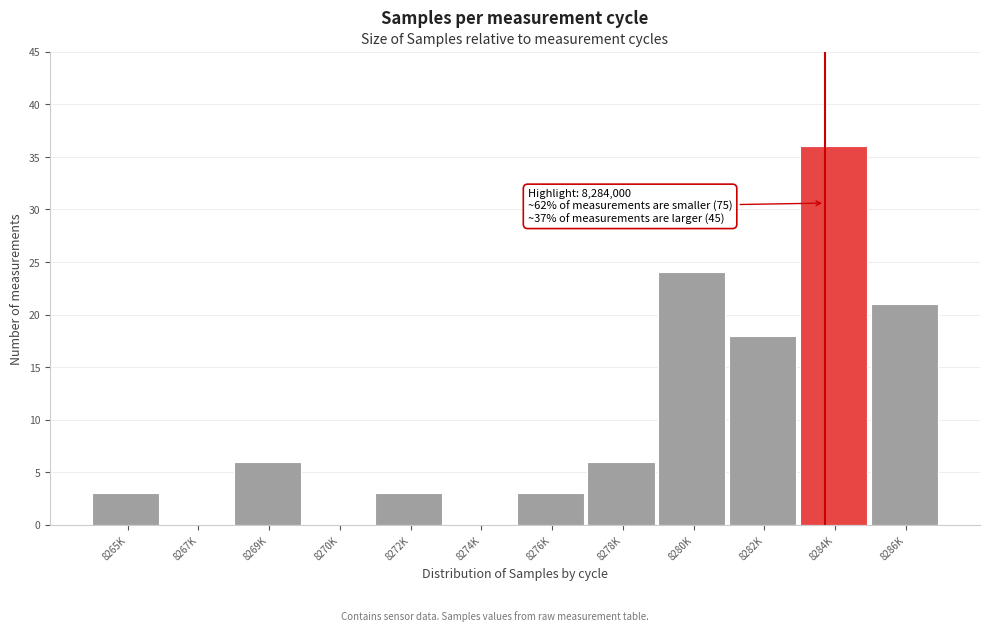

Reading right to left, transcribe all the data shown in this chart.

8286K=21	8284K=36	8282K=18	8280K=24	8278K=6	8276K=3	8274K=0	8272K=3	8270K=0	8269K=6	8267K=0	8265K=3